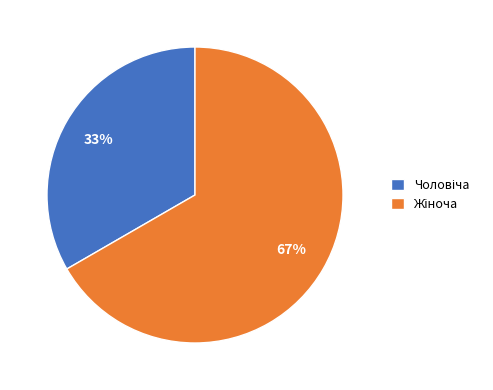

Is there a majority slice in this chart?

Yes